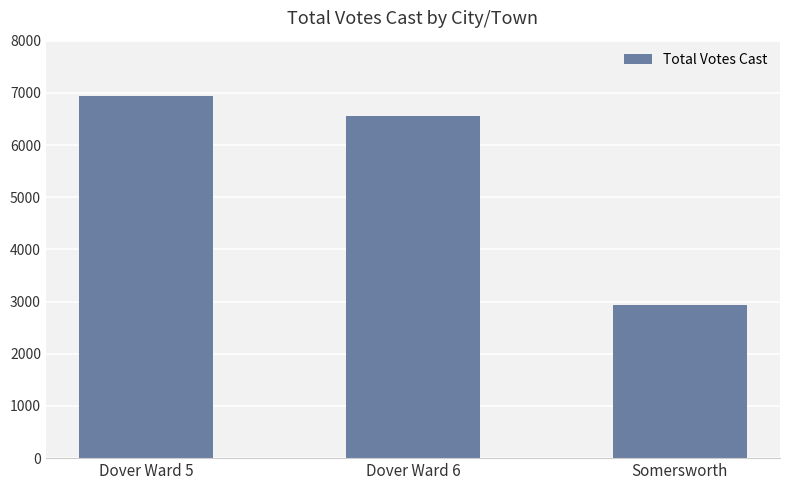

What is the change in value from Dover Ward 6 to Somersworth?

-3621